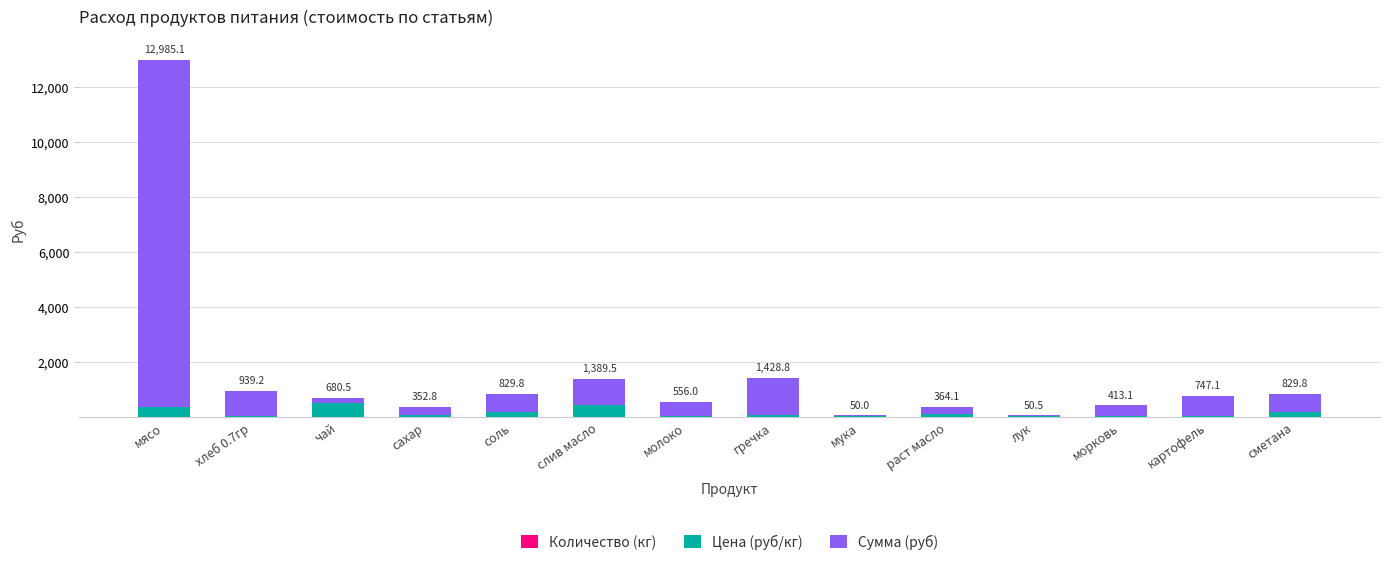

At which category is the sum across all series the highest?

мясо